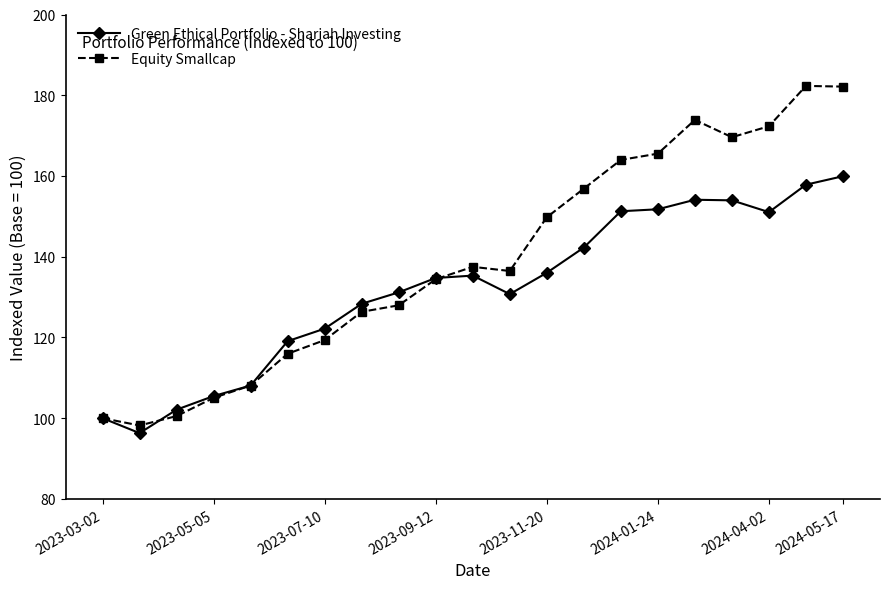

What is the maximum value shown in the chart?

182.3